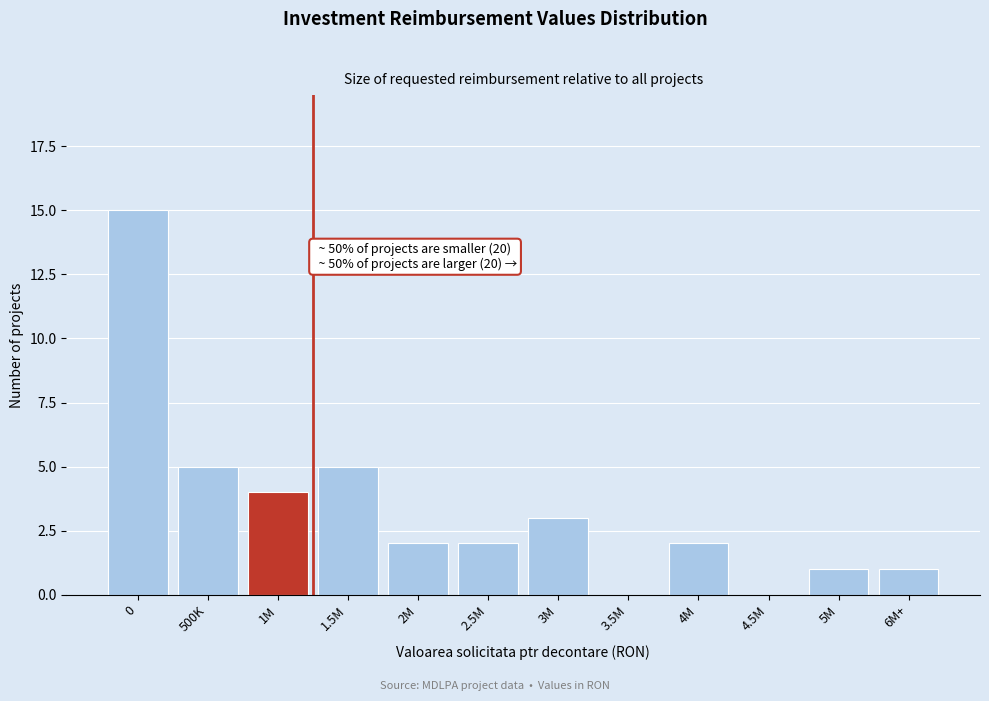

Reading left to right, what are all the values shown in this chart?

0=15	500K=5	1M=4	1.5M=5	2M=2	2.5M=2	3M=3	3.5M=0	4M=2	4.5M=0	5M=1	6M+=1